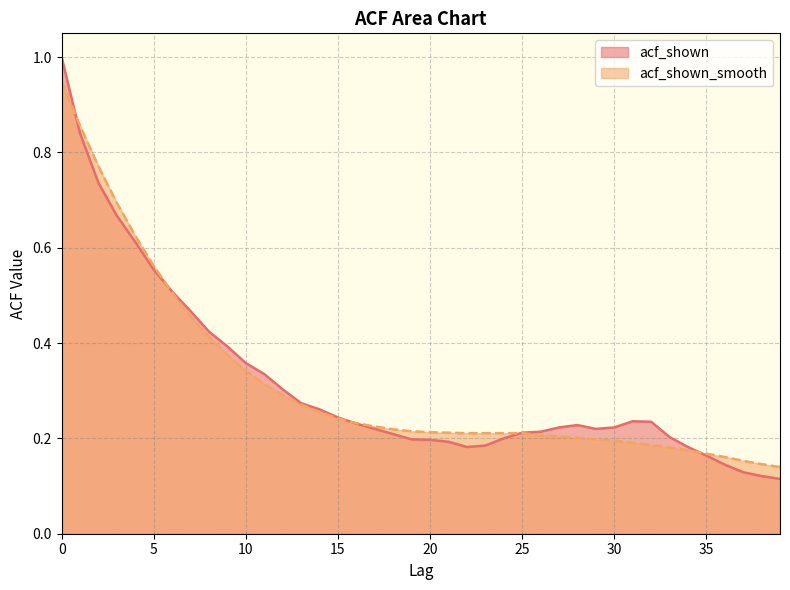

Rank the series by their average value, from highest to lowest.

acf_shown, acf_shown_smooth